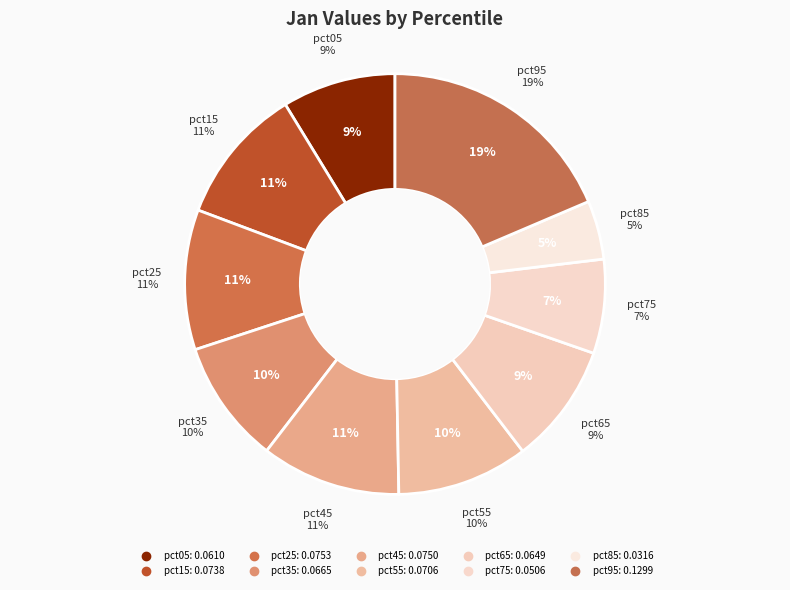

Does pct05 account for over 50% of the chart?

No